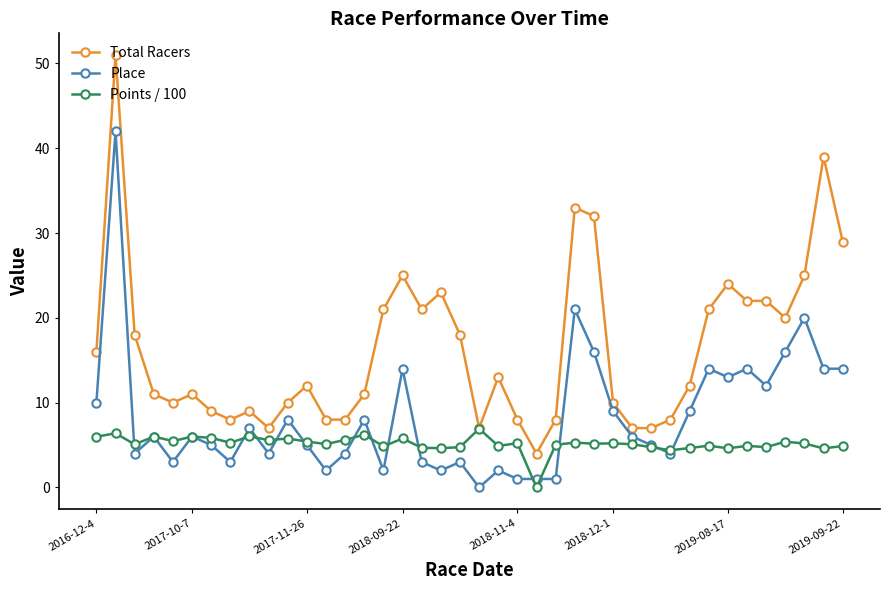

True or false: Points / 100 has more than 0 interior local peaks.

True